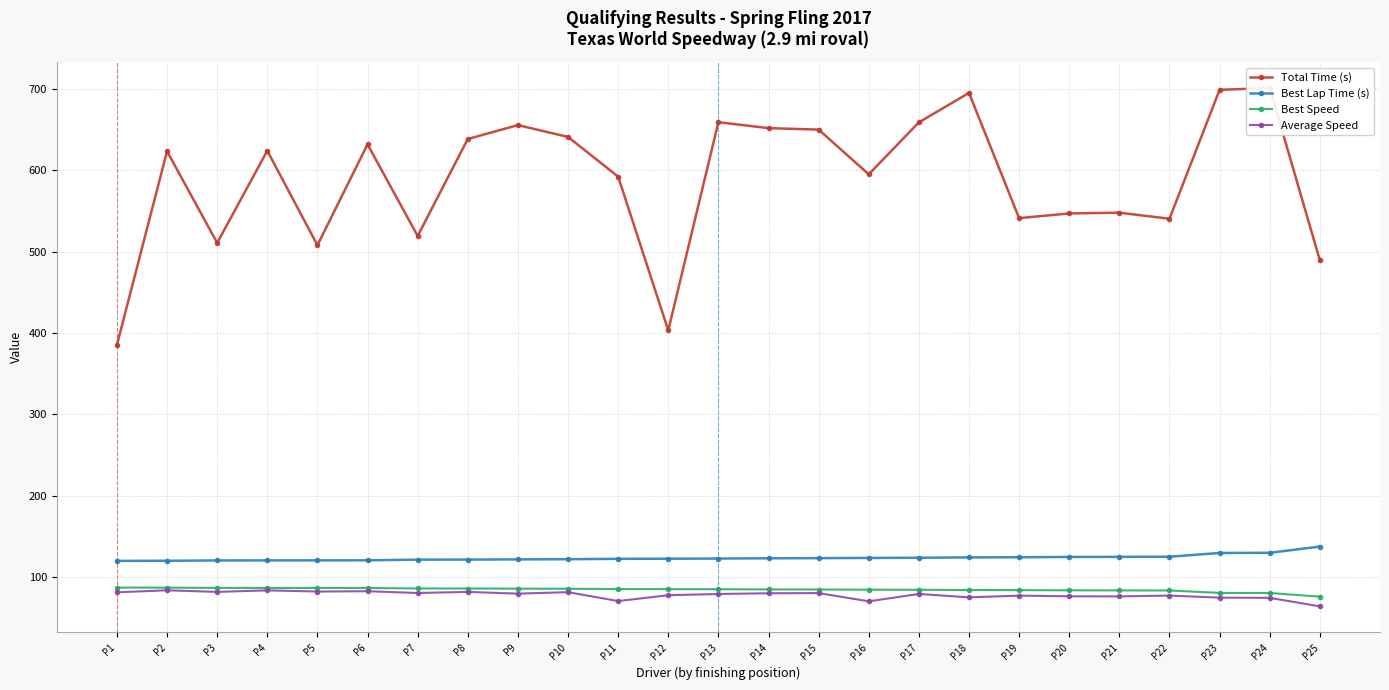

True or false: Best Speed and Total Time (s) intersect in this chart.

False